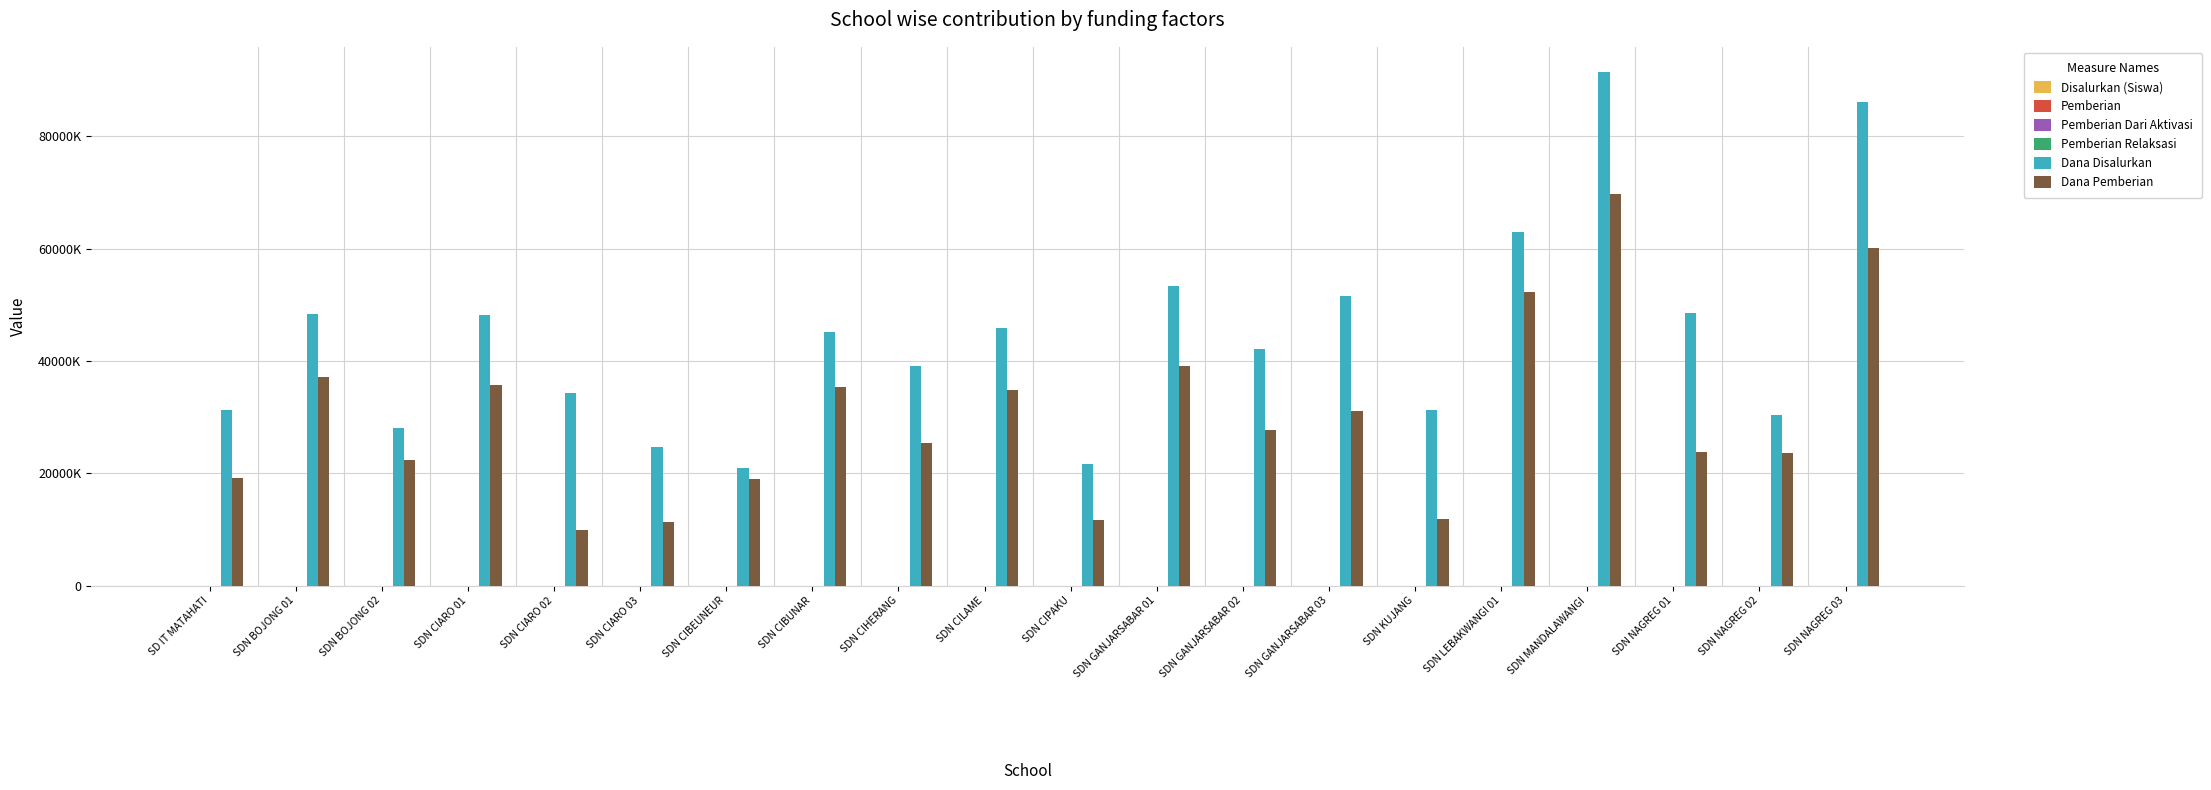

At which label does Disalurkan (Siswa) first exceed 111?

SDN BOJONG 01